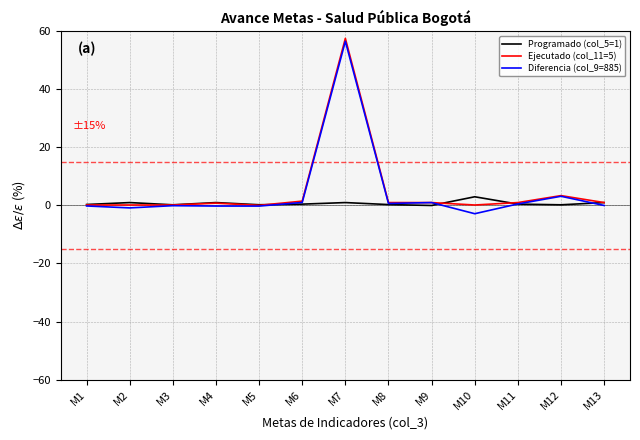

Which label corresponds to the largest value in the chart?

M7